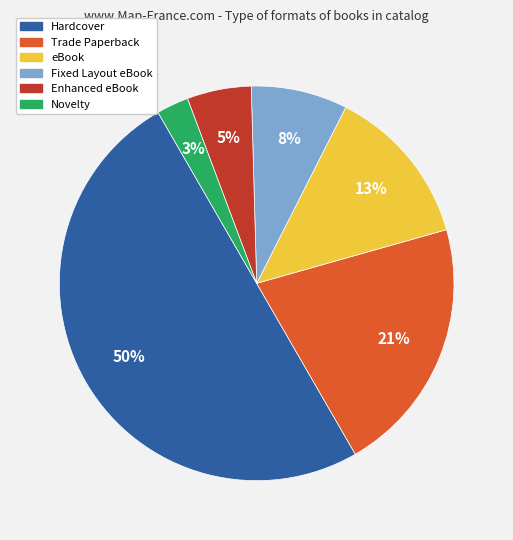

To the nearest percent, what is the difference between the largest and smallest slice percentages?

47%